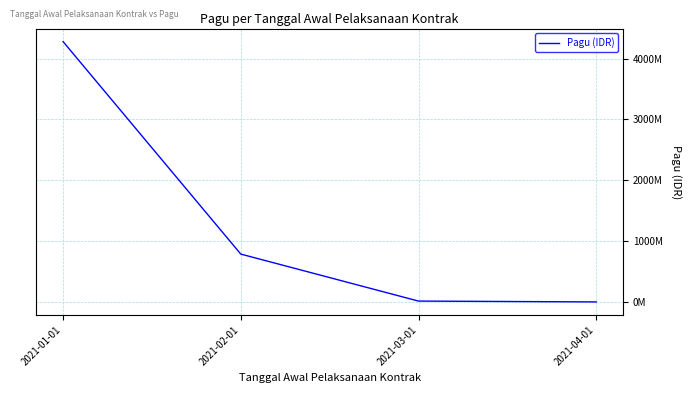

At which category does the chart reach its peak across all series?

2021-01-01